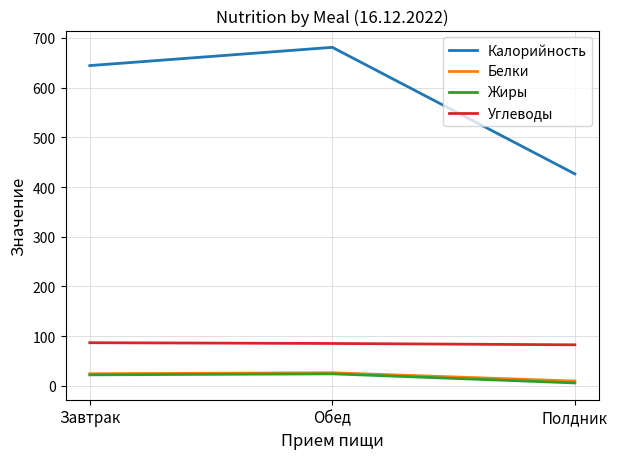

Between Завтрак and Полдник, which series saw the biggest shift?

Калорийность